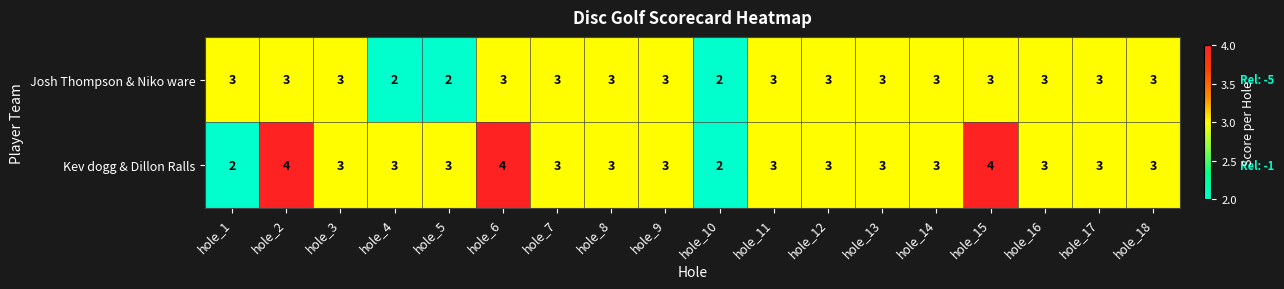

What is the total value across all series at hole_14?

6